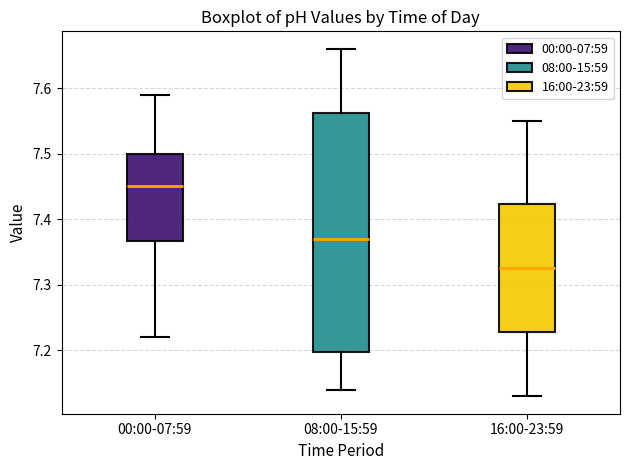

Reading left to right, transcribe this box plot: for each box, give where its median line is, the range the box spans, and where its two whiskers end, as read against the y-axis. The values are not printed on the chart, so give them approximately, as read against the axis.

00:00-07:59: median 7.45, box 7.37 to 7.50, whiskers 7.22 to 7.59
08:00-15:59: median 7.37, box 7.20 to 7.56, whiskers 7.14 to 7.66
16:00-23:59: median 7.33, box 7.23 to 7.42, whiskers 7.13 to 7.55